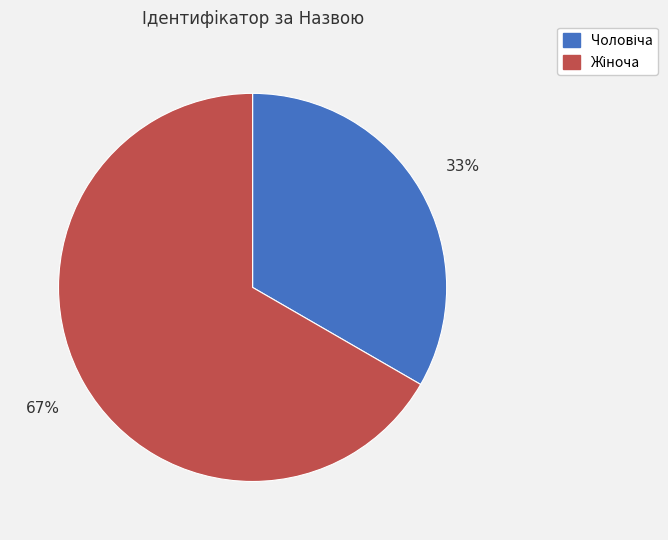

Does any single category account for the majority?

Yes